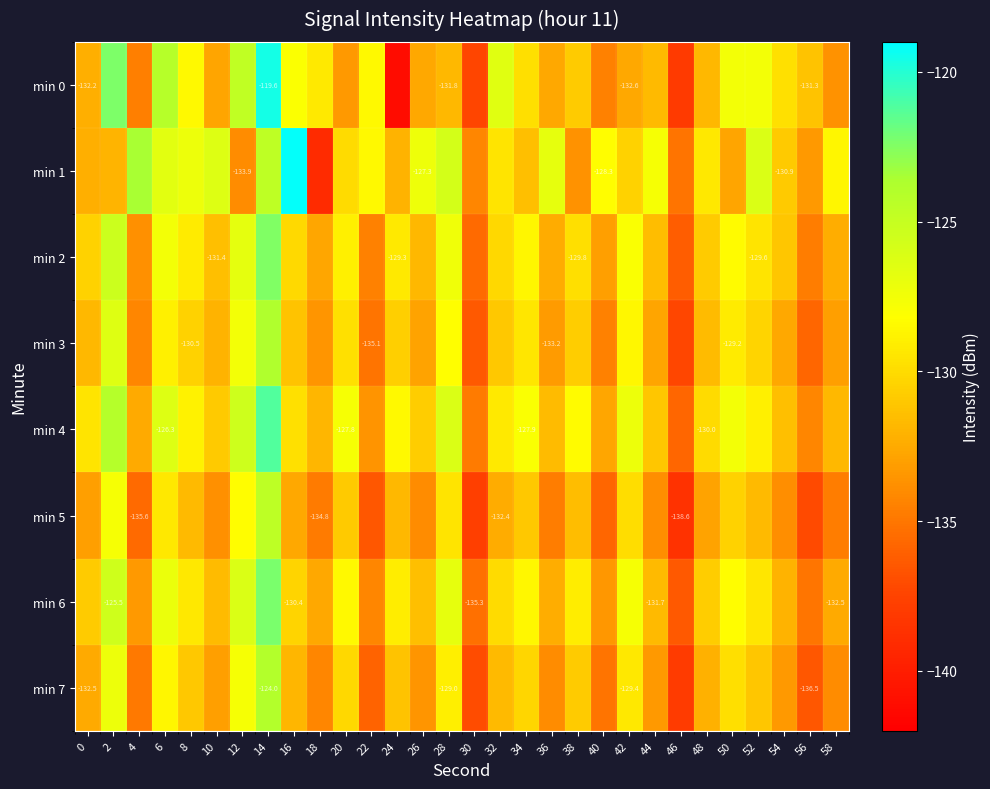

Where is min 1 nearest to the value -129?

58